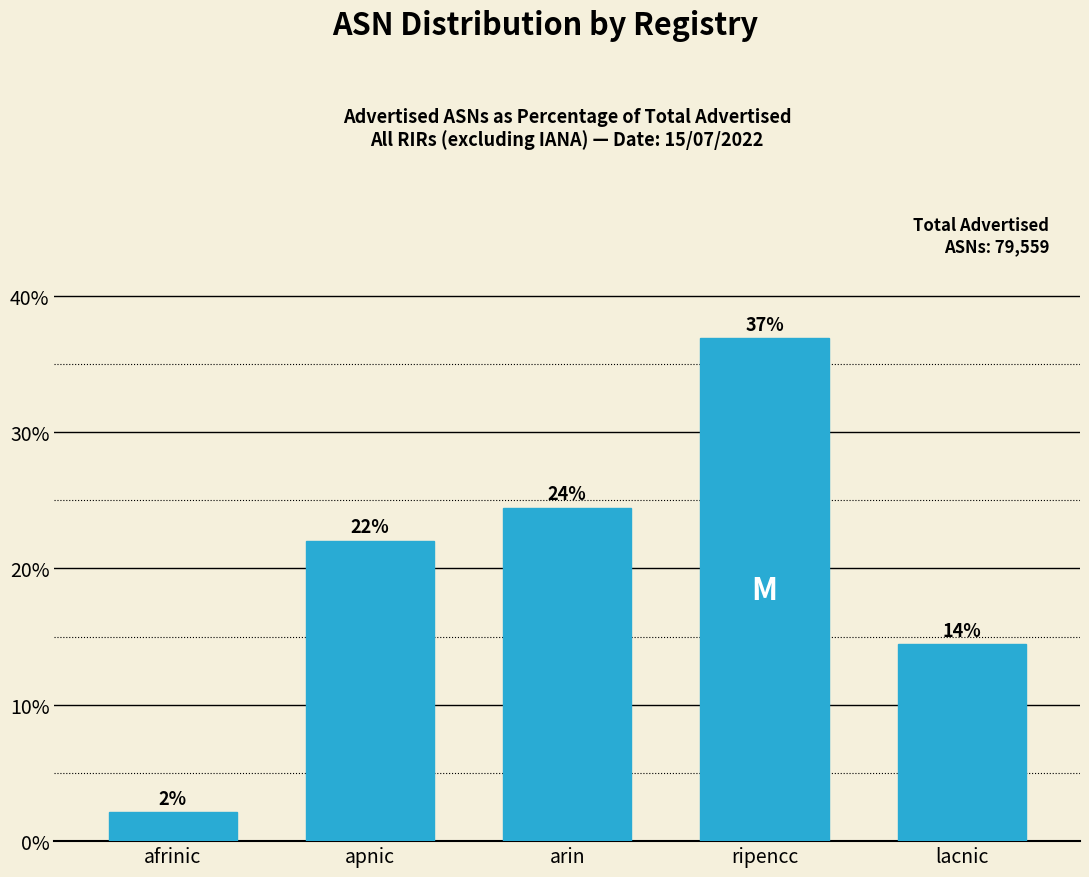

How many bars are there in total?

5